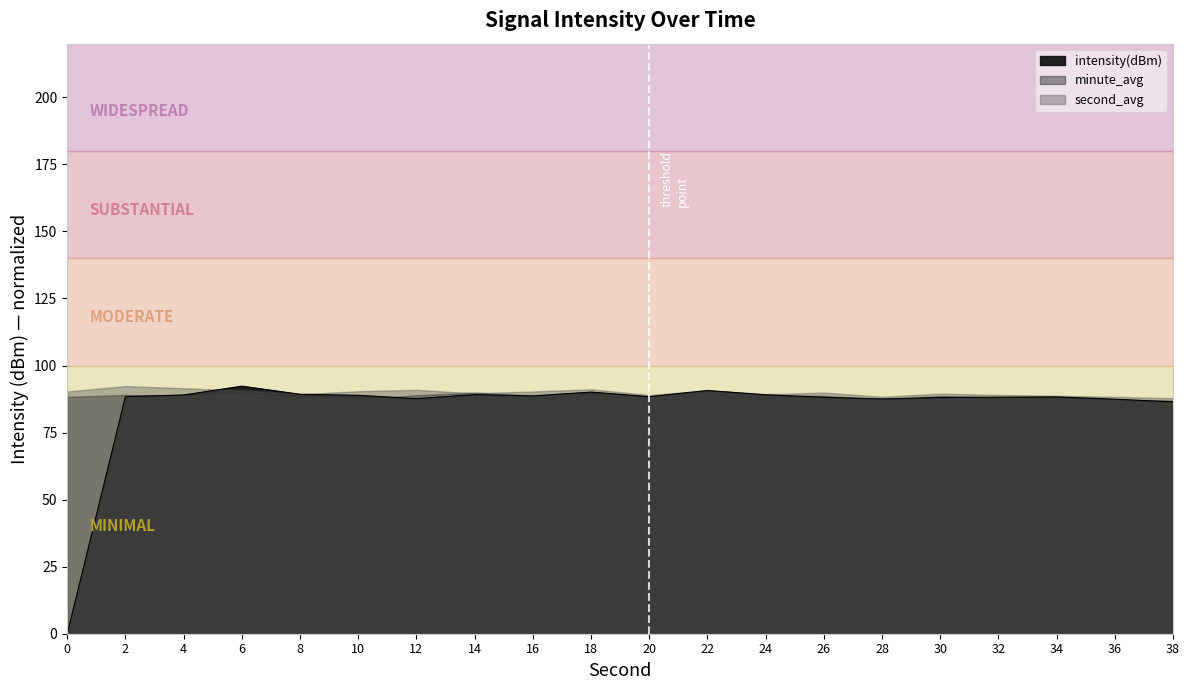

What is the average value?

84.3